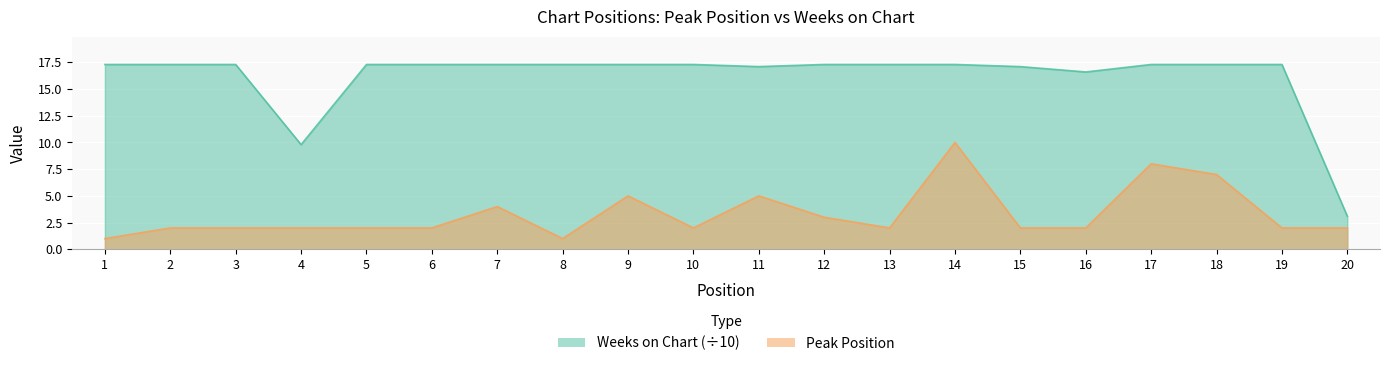

True or false: Peak Position has a value of 1.0 at 1.

True